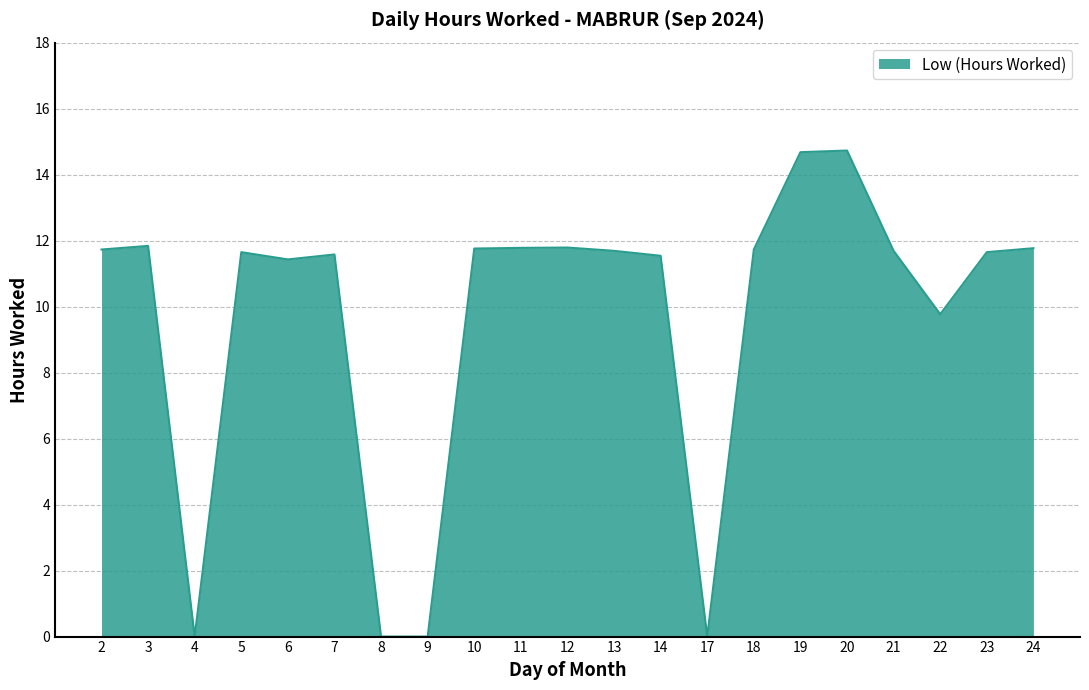

What value does the data have at 14?

11.5